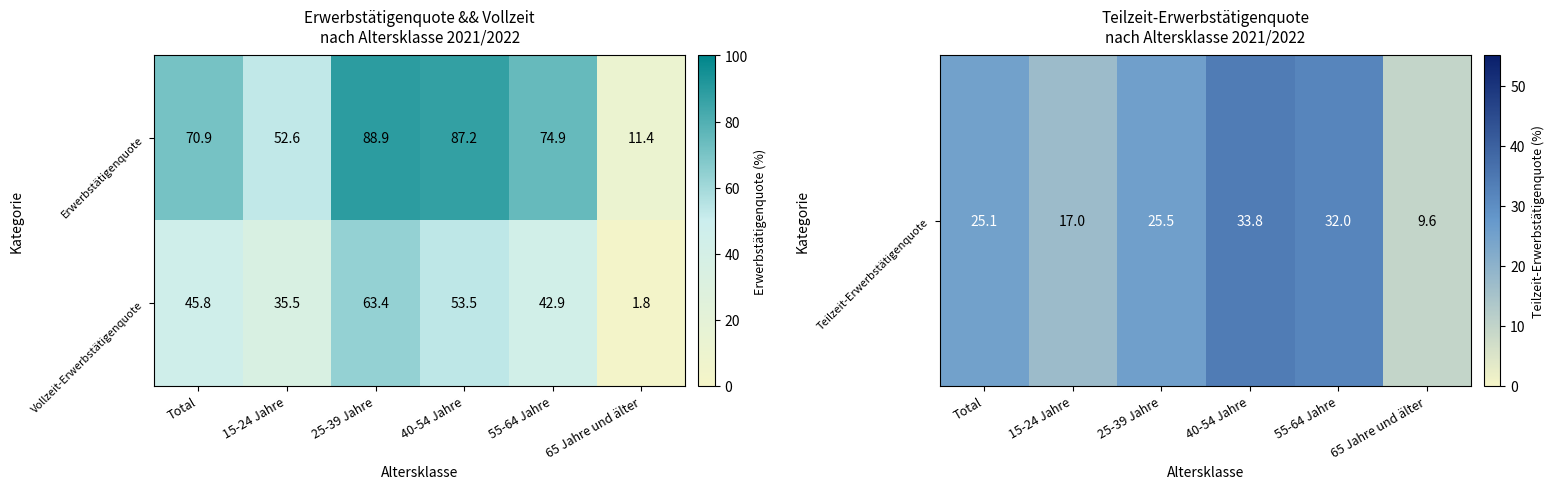

Count the number of categories in the chart.

6